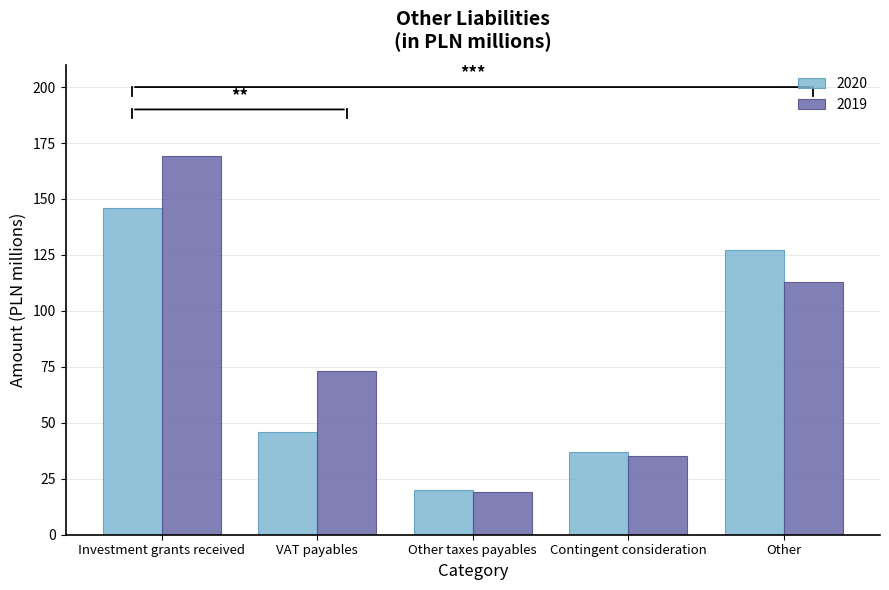

Which series has the widest spread of values?

2019